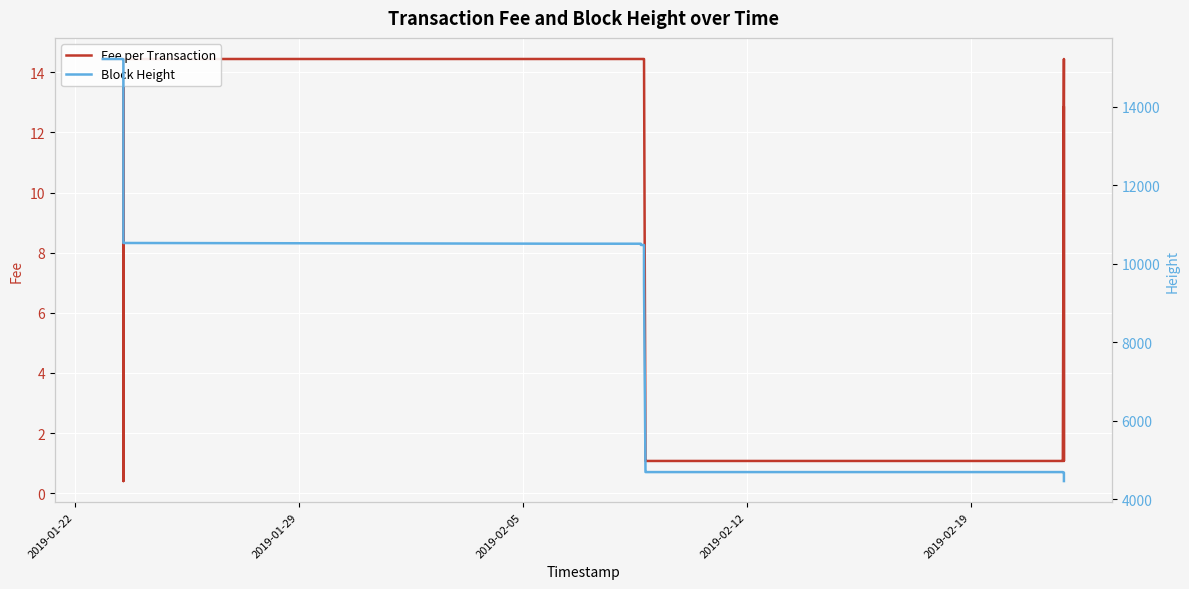

True or false: Block Height has a value of 4249.8 at 5.

False